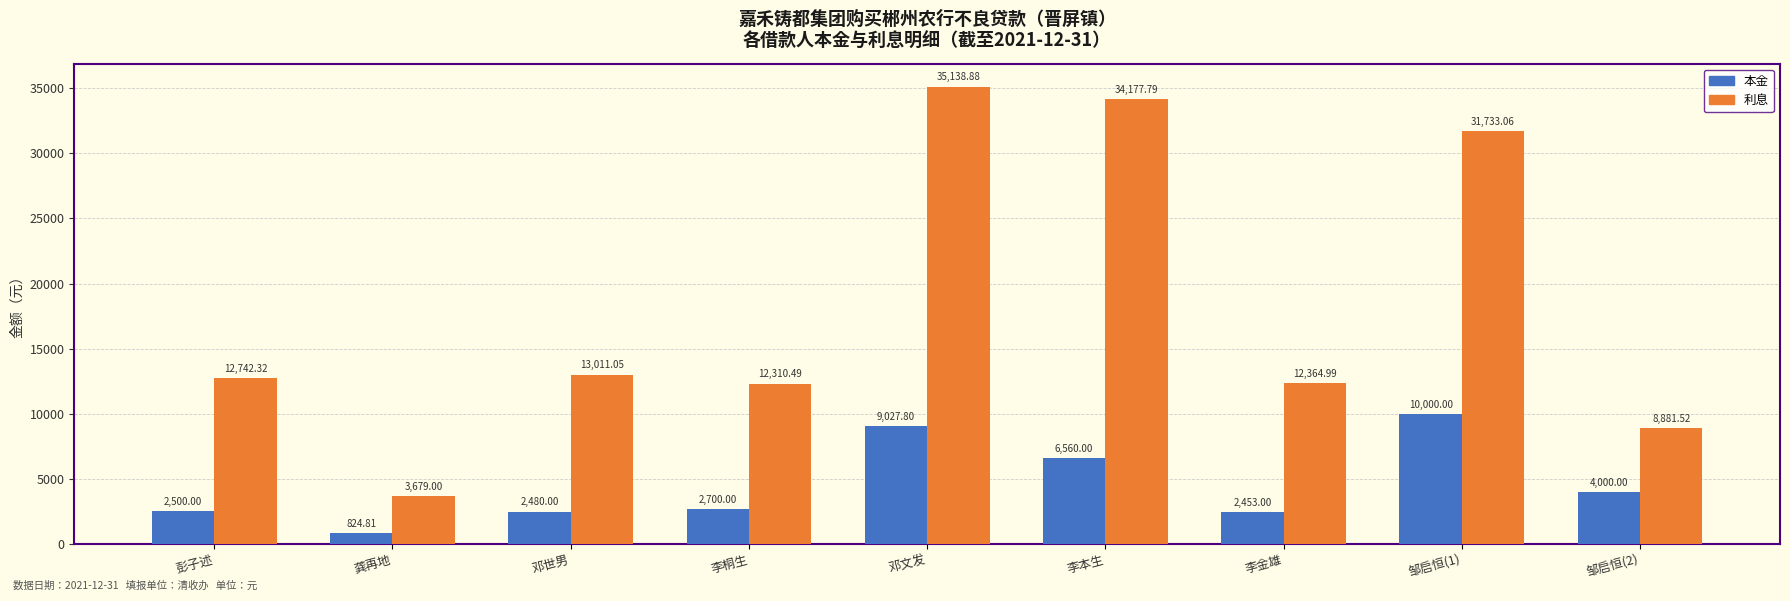

List the labels in order of 本金 value, smallest first.

龚再地, 李金雄, 邓世男, 彭子述, 李桐生, 邹启恒(2), 李本生, 邓文发, 邹启恒(1)